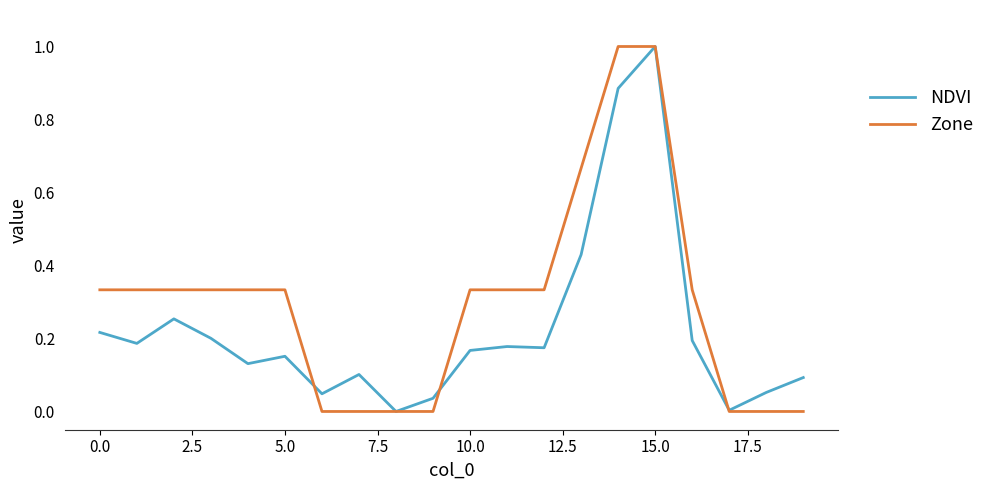

What is the maximum value for Zone?

1.0